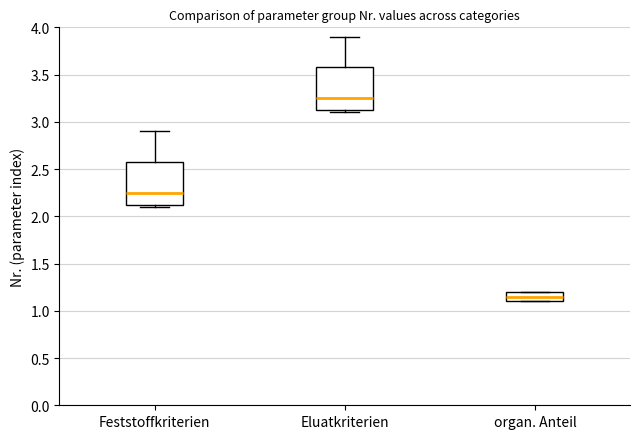

Reading left to right, transcribe this box plot: for each box, give where its median line is, the range the box spans, and where its two whiskers end, as read against the y-axis. The values are not printed on the chart, so give them approximately, as read against the axis.

Feststoffkriterien: median 2.25, box 2.10 to 2.60, whiskers 2.10 (just below the box's lower edge) to 2.90
Eluatkriterien: median 3.25, box 3.10 to 3.60, whiskers 3.10 (just below the box's lower edge) to 3.90
organ. Anteil: median 1.15, box 1.10 to 1.20, whiskers 1.10 to 1.20